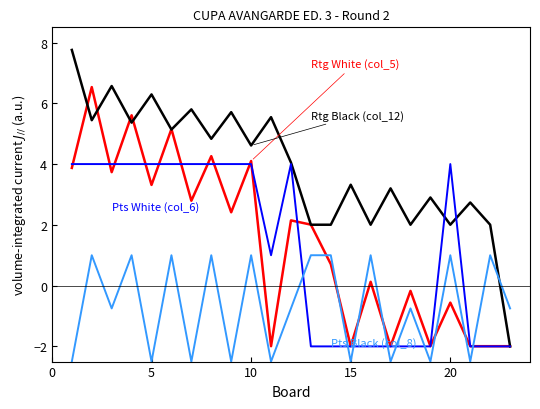

What is the minimum value shown in the chart?

-2.5